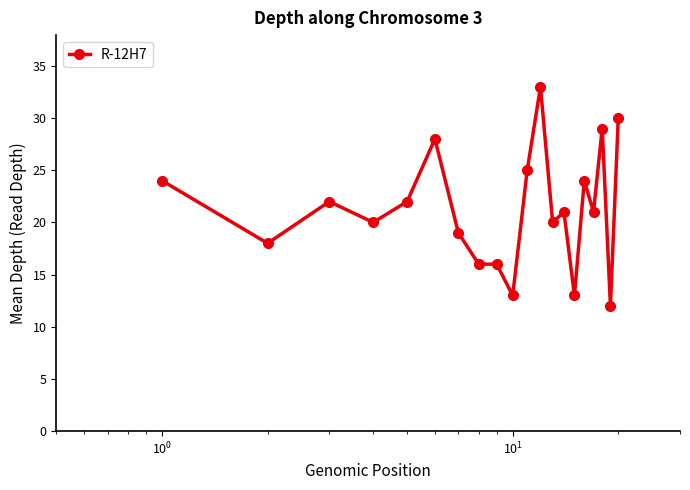

True or false: the data has more than 1 interior local peaks.

True